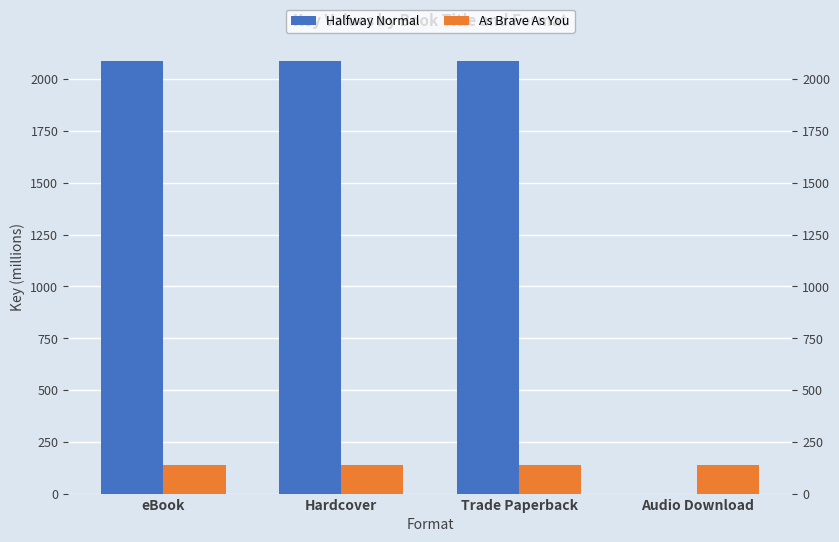

What are all the series names shown in the legend?

Halfway Normal, As Brave As You